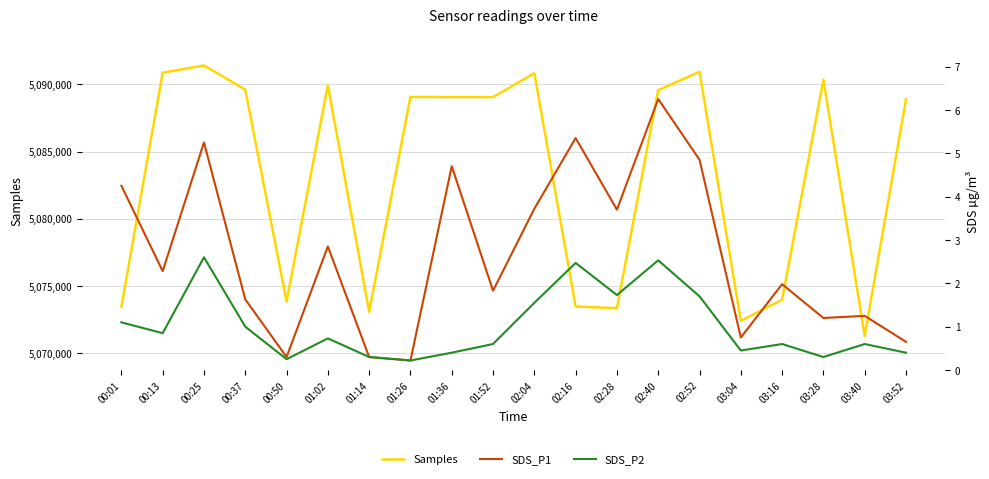

Reading left to right, extract all data points from this chart.

Samples: 00:01=5073428.0	00:13=5090877.0	00:25=5091418.0	00:37=5089614.0	00:50=5073827.0	01:02=5089946.0	01:14=5073060.0	01:26=5089069.0	01:36=5089061.0	01:52=5089061.0	02:04=5090834.0	02:16=5073453.0	02:28=5073318.0	02:40=5089576.0	02:52=5090948.0	03:04=5072383.0	03:16=5073959.0	03:28=5090361.0	03:40=5071249.0	03:52=5088905.0
SDS_P1: 00:01=4.2	00:13=2.3	00:25=5.2	00:37=1.6	00:50=0.3	01:02=2.9	01:14=0.3	01:26=0.2	01:36=4.7	01:52=1.8	02:04=3.7	02:16=5.3	02:28=3.7	02:40=6.2	02:52=4.8	03:04=0.8	03:16=2.0	03:28=1.2	03:40=1.2	03:52=0.7
SDS_P2: 00:01=1.1	00:13=0.8	00:25=2.6	00:37=1.0	00:50=0.2	01:02=0.7	01:14=0.3	01:26=0.2	01:36=0.4	01:52=0.6	02:04=1.6	02:16=2.5	02:28=1.7	02:40=2.5	02:52=1.7	03:04=0.5	03:16=0.6	03:28=0.3	03:40=0.6	03:52=0.4